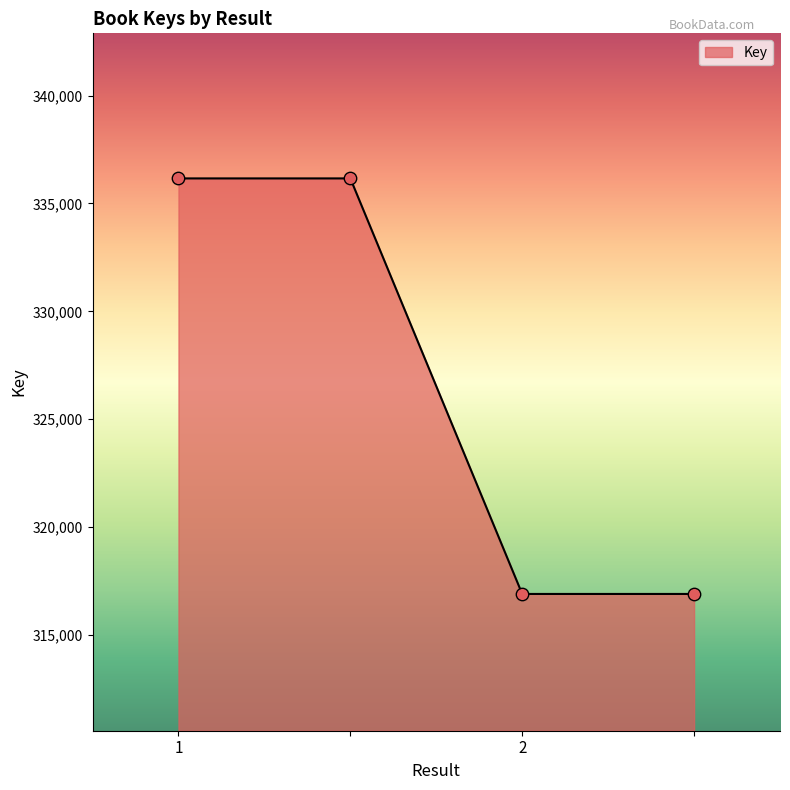

True or false: there are more than 2 points higher than both neighbors.

False